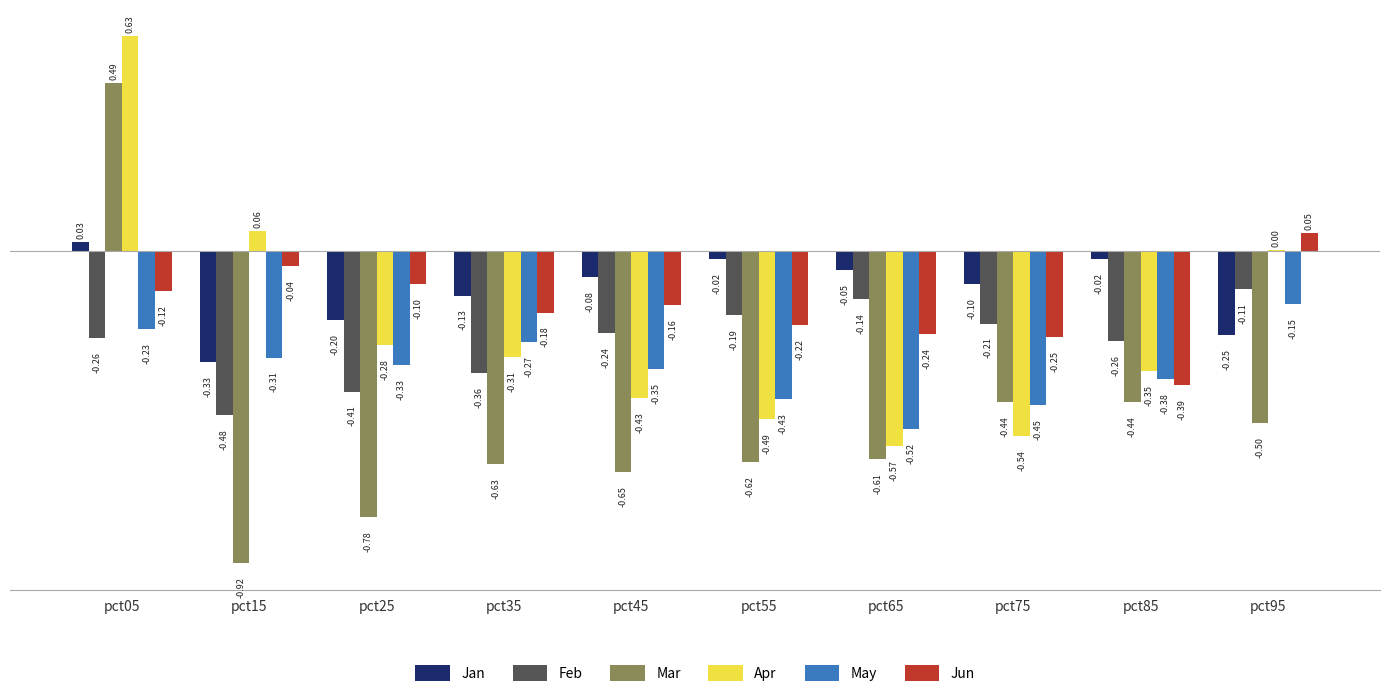

What is the sum of all May values?

-3.4